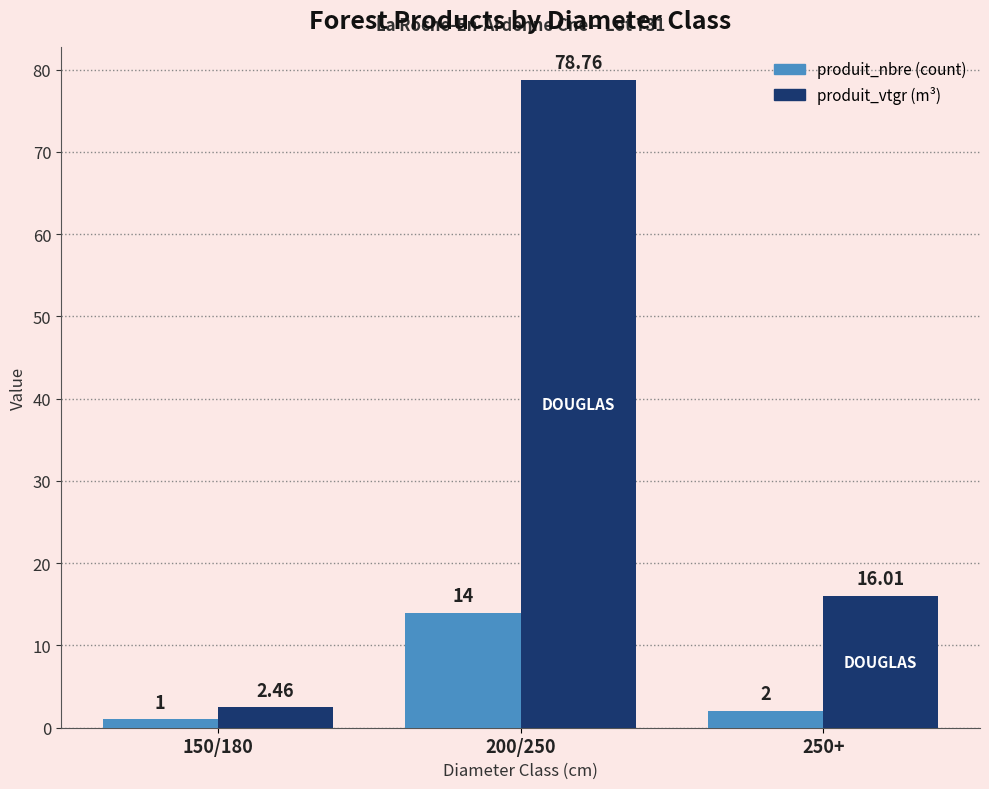

What is the spread (max minus min) of values at 250+?

14.0